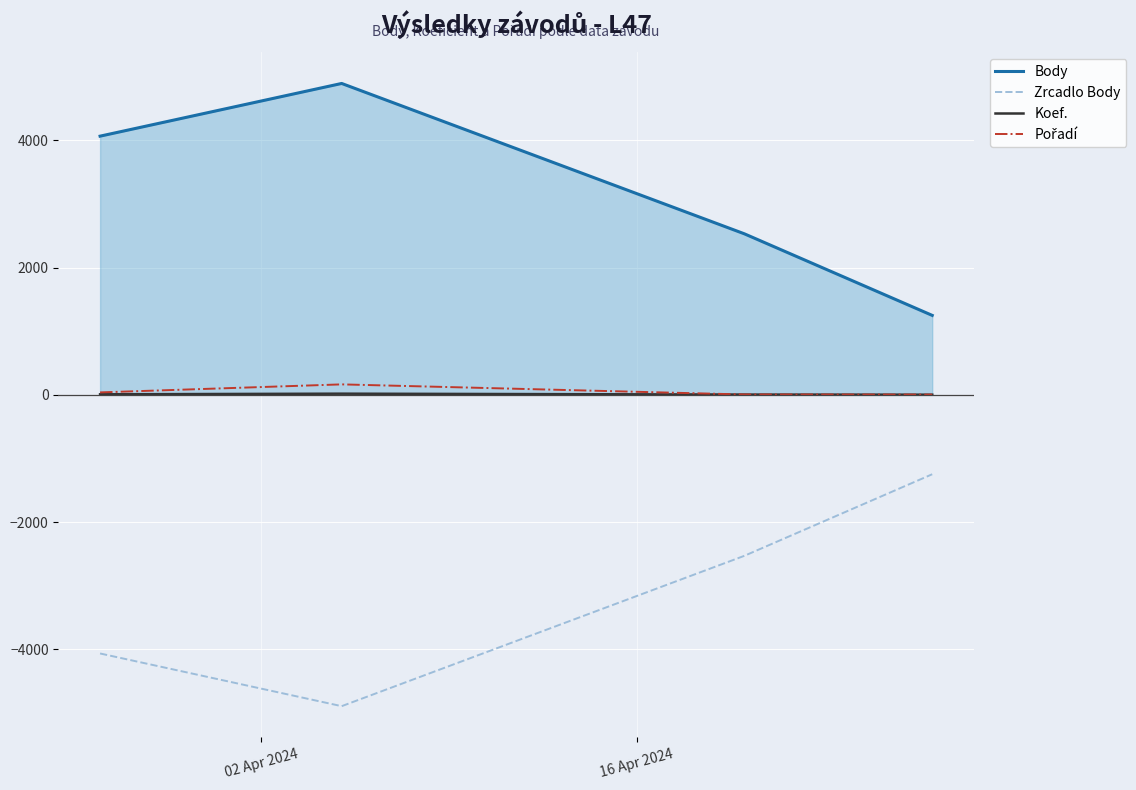

What position from the right is 02 Apr 2024?

4